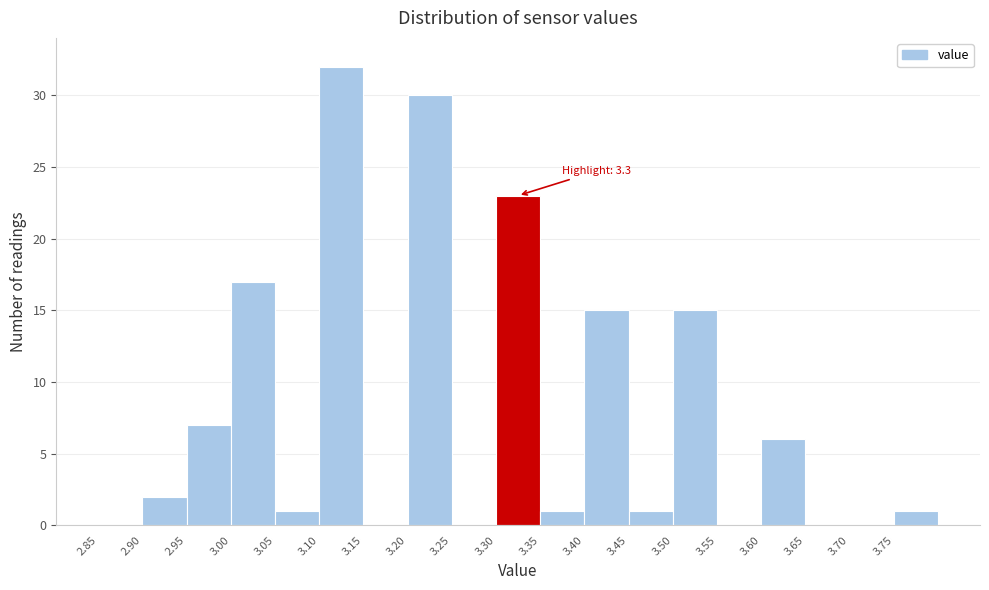

Which range on the x-axis has the tallest bar?

3.10 to 3.15